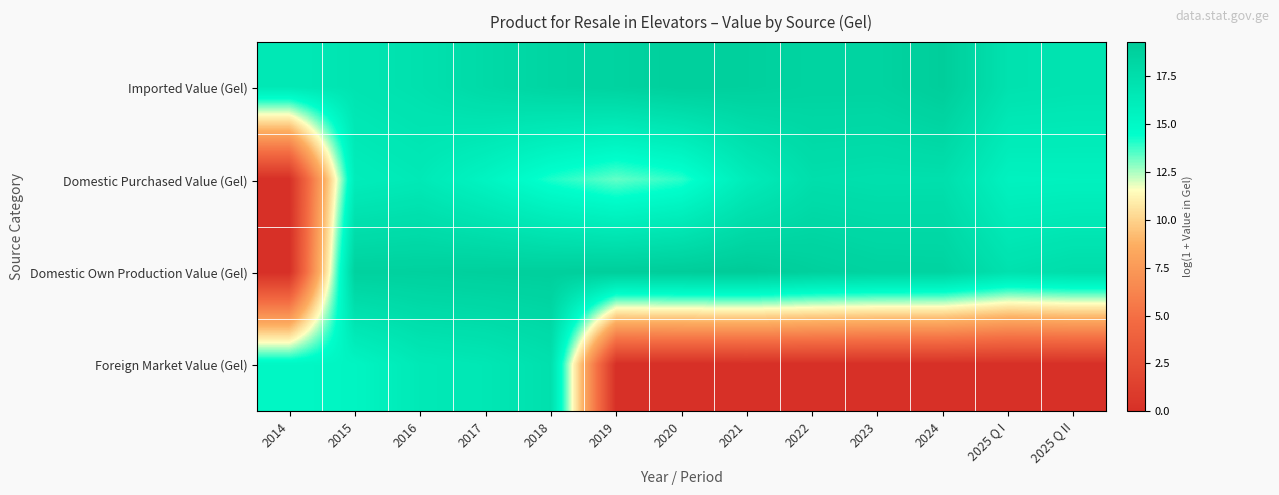

Reading left to right, list all the values displayed in this chart.

Imported Value (Gel): 2014=16.5	2015=16.9	2016=17.2	2017=17.9	2018=18.3	2019=18.5	2020=18.9	2021=18.8	2022=18.5	2023=18.5	2024=19.0	2025 Q I=17.2	2025 Q II=17.0
Domestic Purchased Value (Gel): 2014=0.0	2015=16.1	2016=16.4	2017=15.4	2018=14.1	2019=13.3	2020=14.0	2021=16.2	2022=17.5	2023=17.3	2024=17.4	2025 Q I=15.6	2025 Q II=15.7
Domestic Own Production Value (Gel): 2014=0.0	2015=18.7	2016=18.7	2017=18.8	2018=18.9	2019=19.0	2020=19.1	2021=19.3	2022=18.8	2023=18.5	2024=18.5	2025 Q I=17.2	2025 Q II=17.6
Foreign Market Value (Gel): 2014=15.2	2015=15.3	2016=16.4	2017=16.7	2018=17.3	2019=0.0	2020=0.0	2021=0.0	2022=0.0	2023=0.0	2024=0.0	2025 Q I=0.0	2025 Q II=0.0